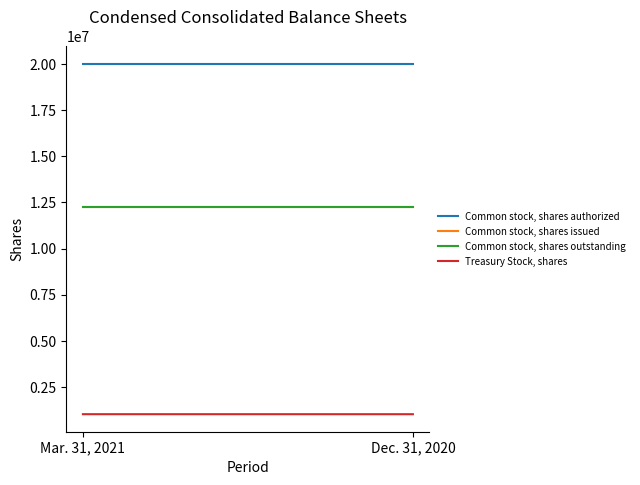

What position from the left is Mar. 31, 2021?

1